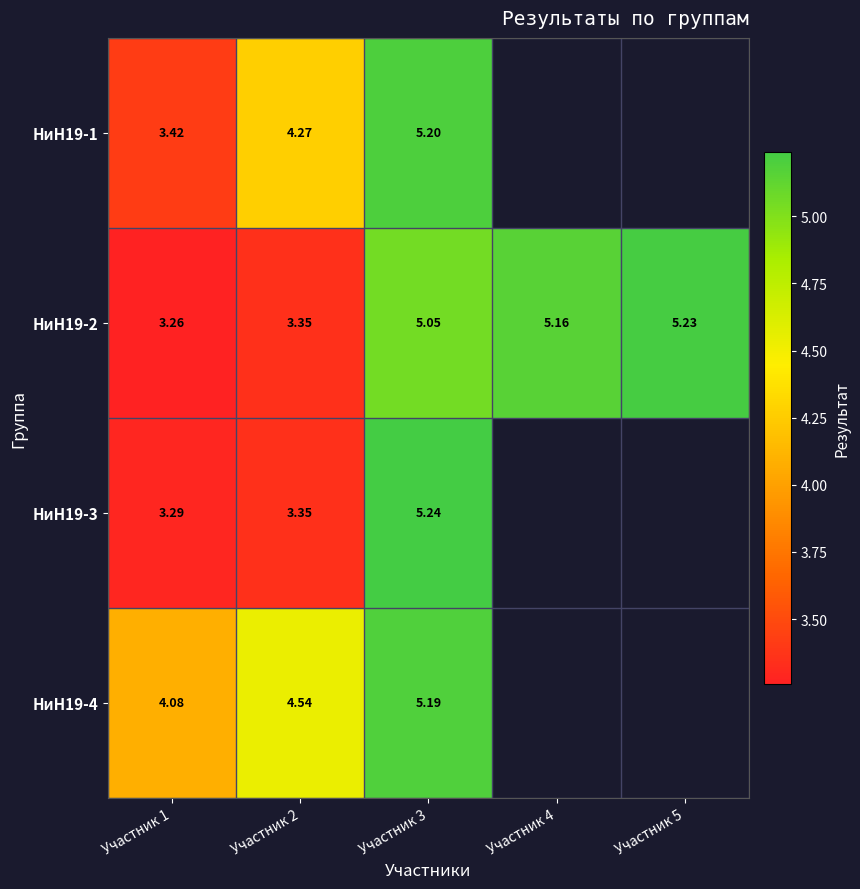

How many categories are shown in the chart?

5